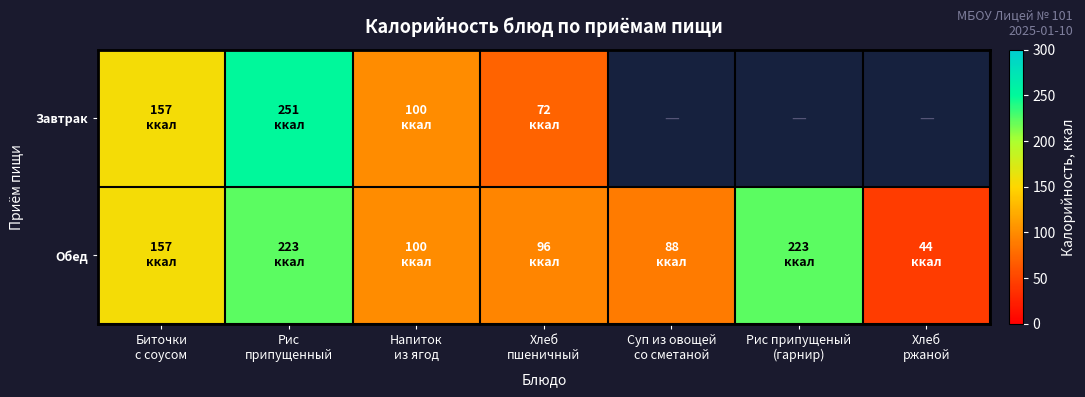

Rank the series by their maximum value, from highest to lowest.

Завтрак, Обед